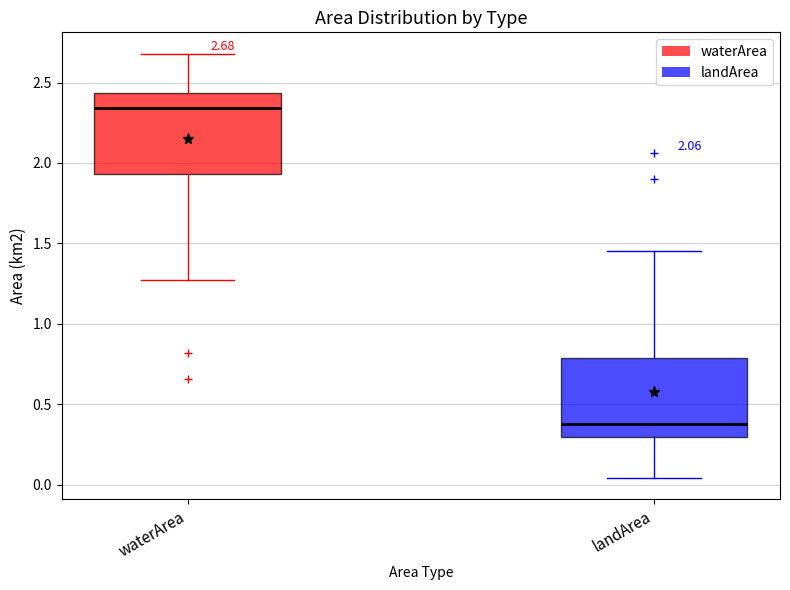

Which box has the highest median line?

waterArea